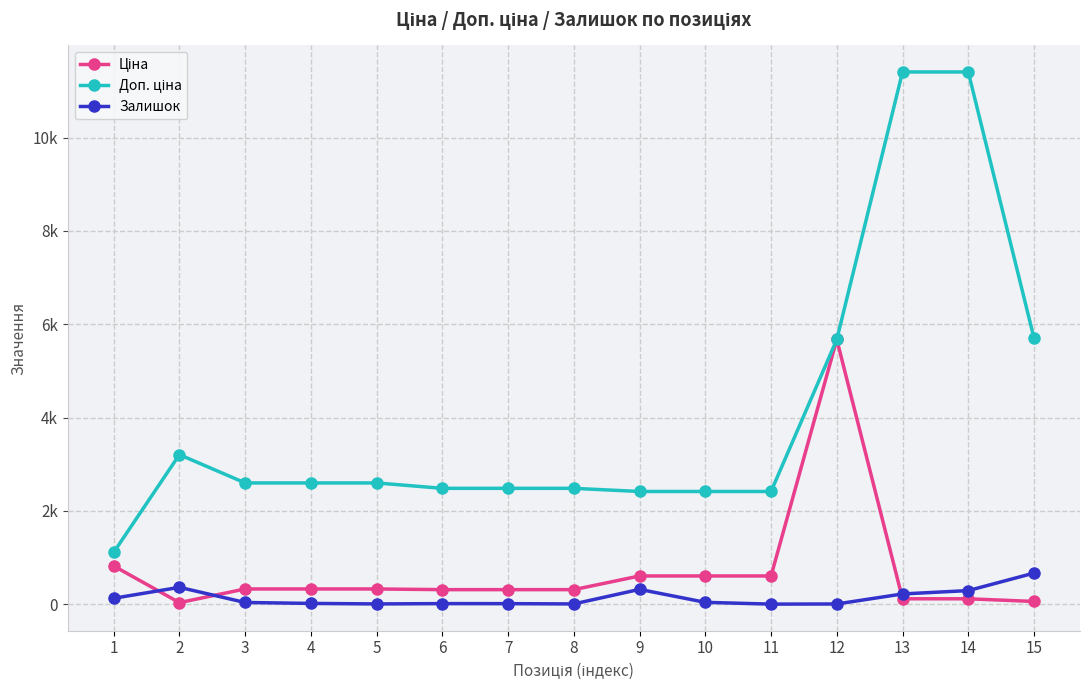

Does the chart have visible grid lines?

Yes